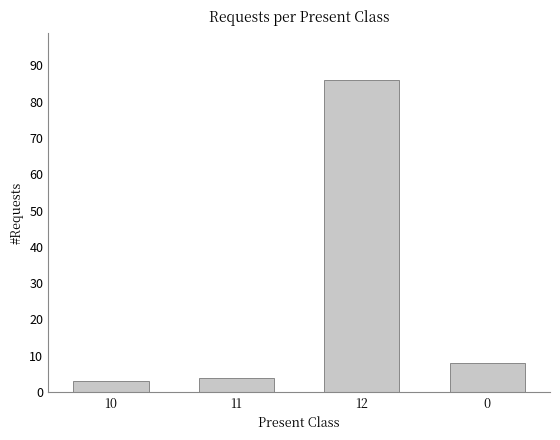

What is the label of the 2nd bar from the left?

11